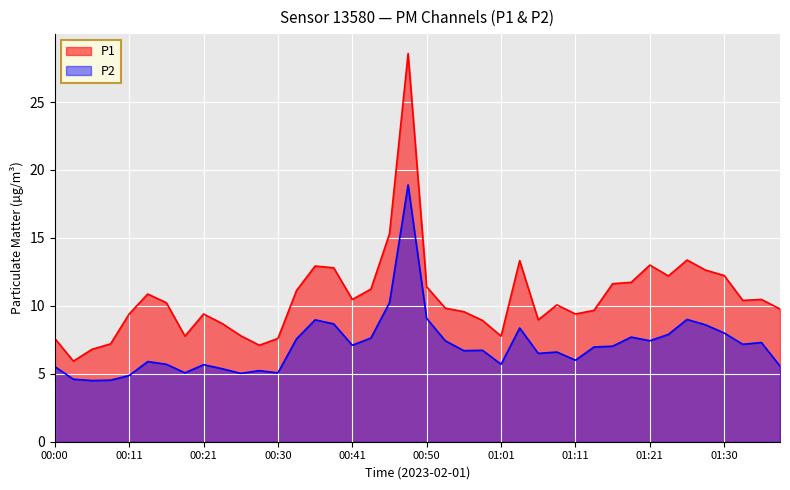

True or false: P1 and P2 intersect in this chart.

False